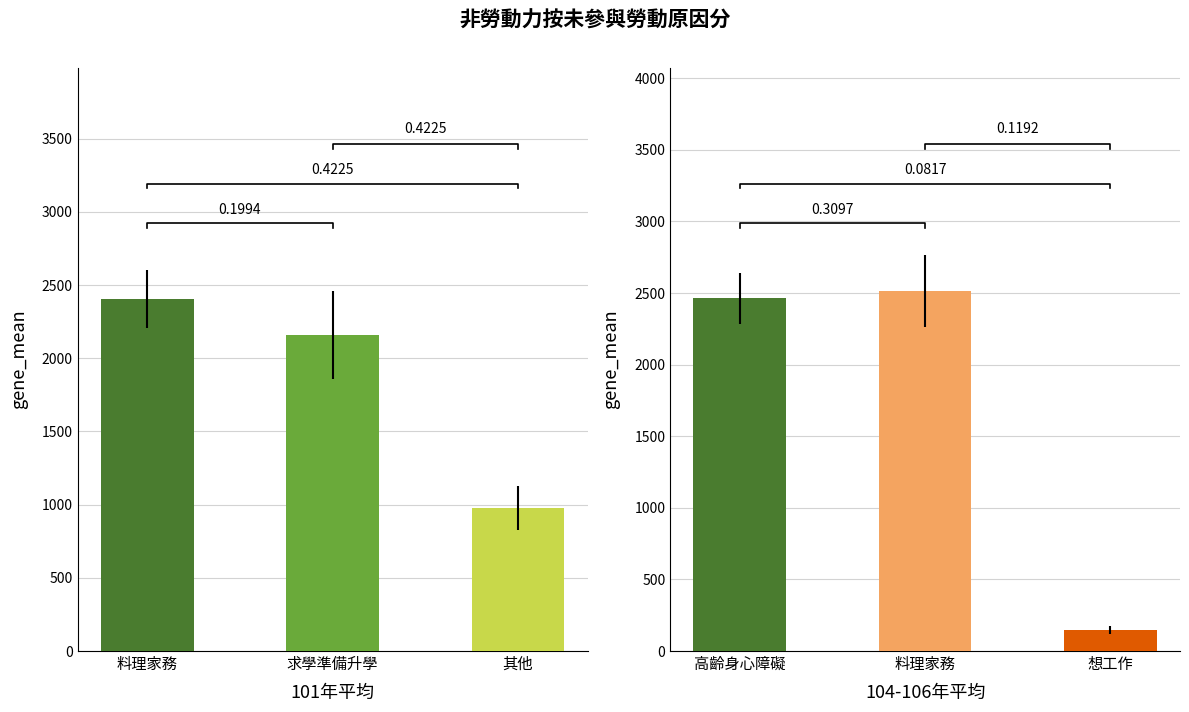

List the labels in order of left_bars value, largest first.

料理家務, 求學準備升學, 其他